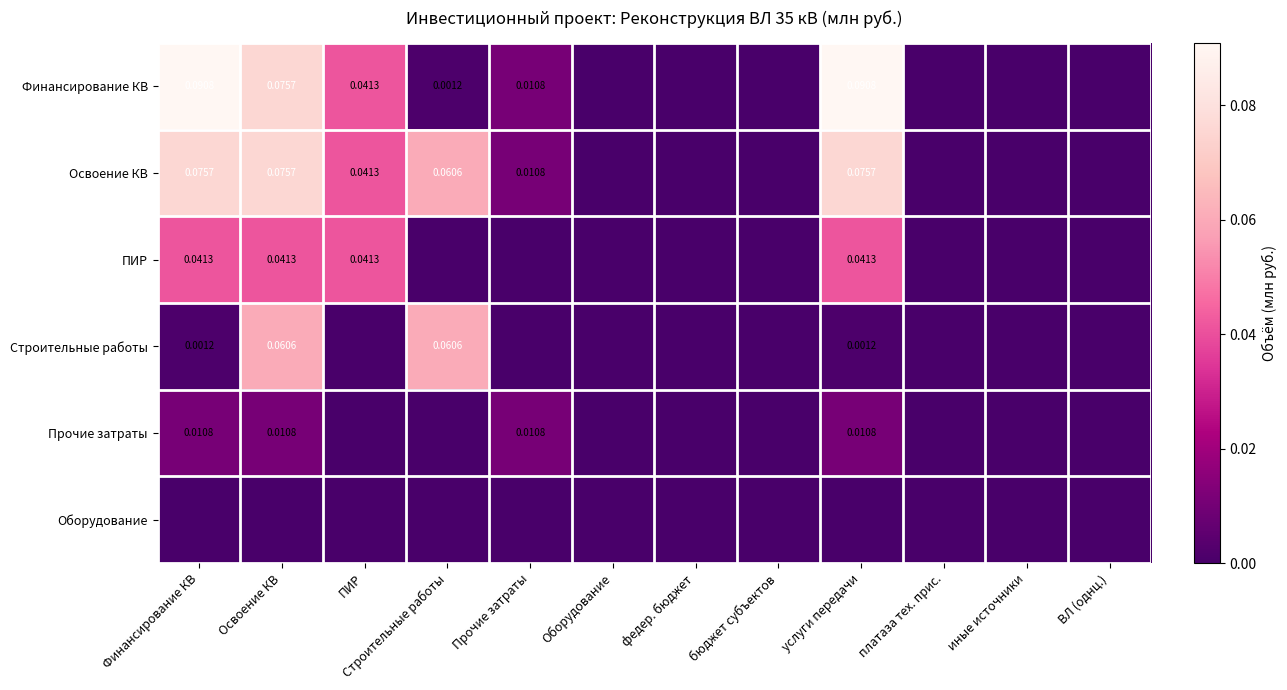

List the series in order of their peak value, highest first.

Финансирование КВ, Освоение КВ, Строительные работы, ПИР, Прочие затраты, Оборудование